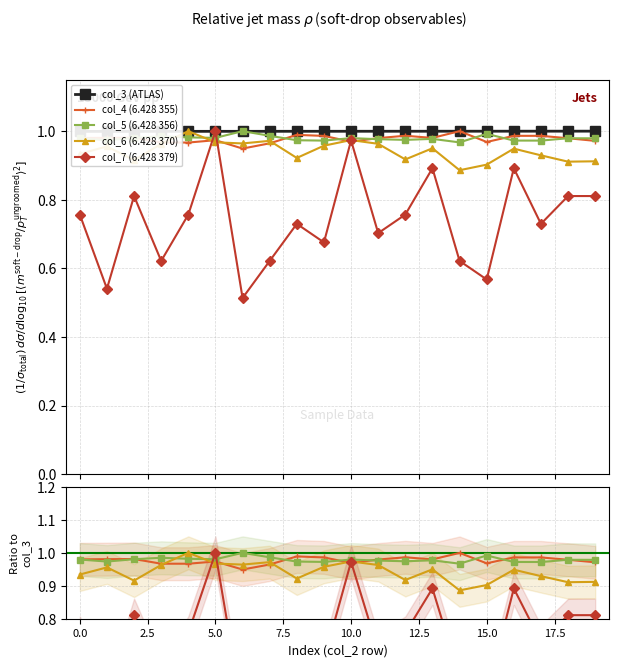

The col_5 (6.428 356) series shows 1.4 at 20.0. True or false?

False